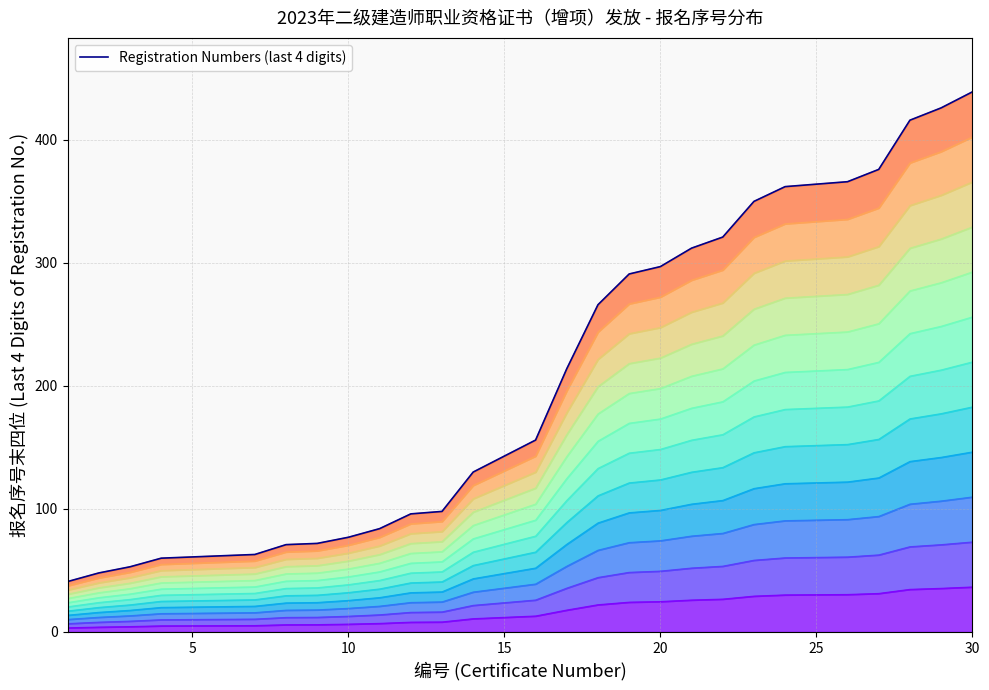

What is the smallest value displayed?

41